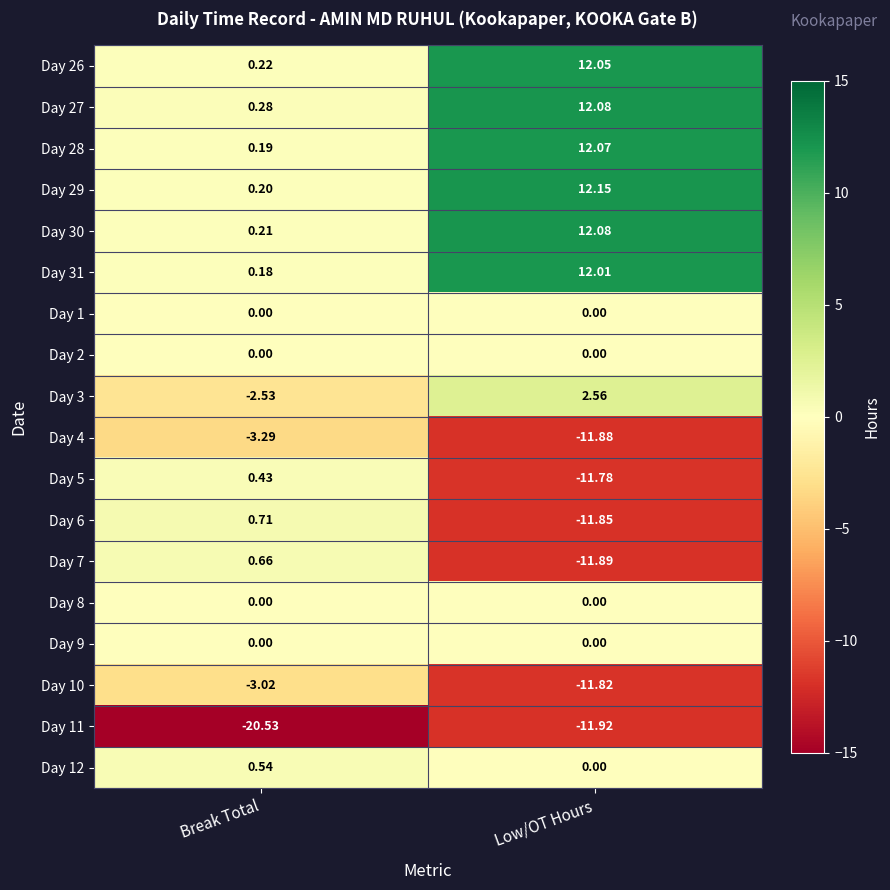

Which label corresponds to the largest value in the chart?

Low/OT Hours